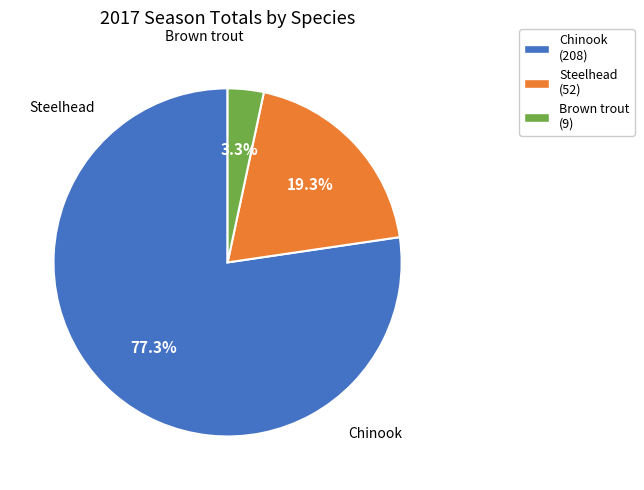

To the nearest percent, what is the difference between the largest and smallest slice percentages?

74%